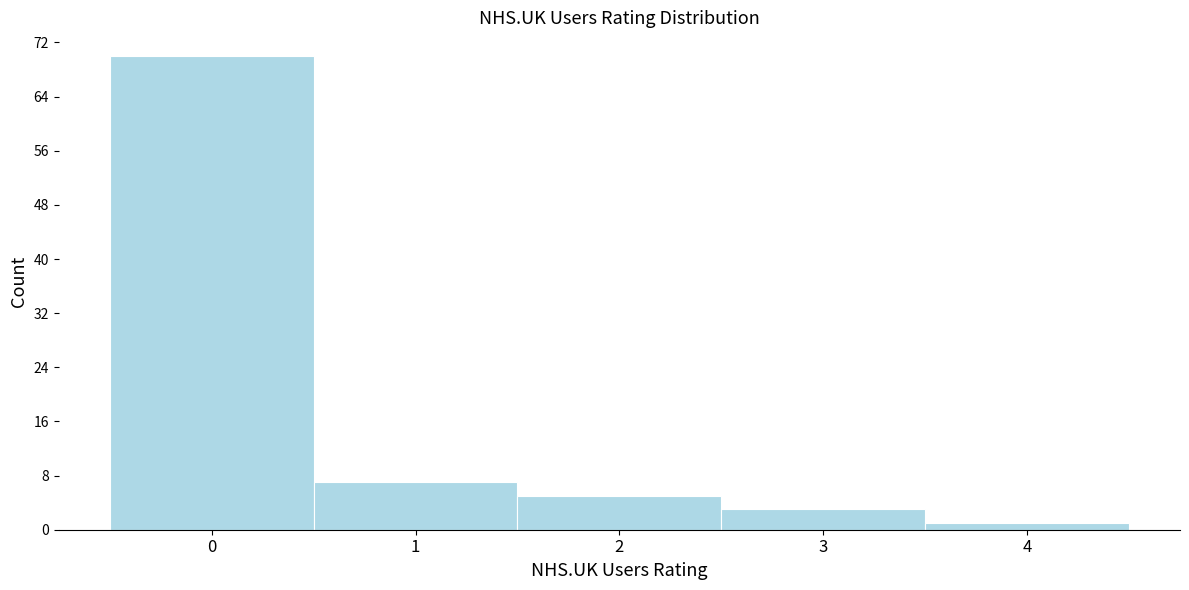

How tall is the bar that spans 0.5 to 1.5 on the x-axis? The values are not printed on the chart, so give them approximately, as read against the axis.

7